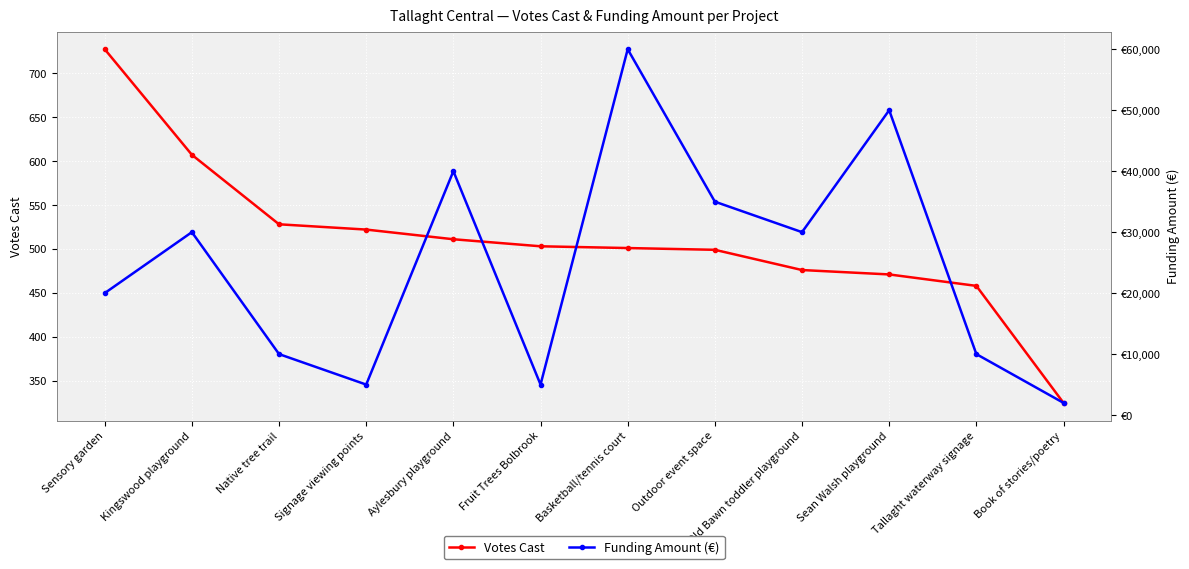

What is the value of the Funding Amount (€) point at the 1st from the left?

20000